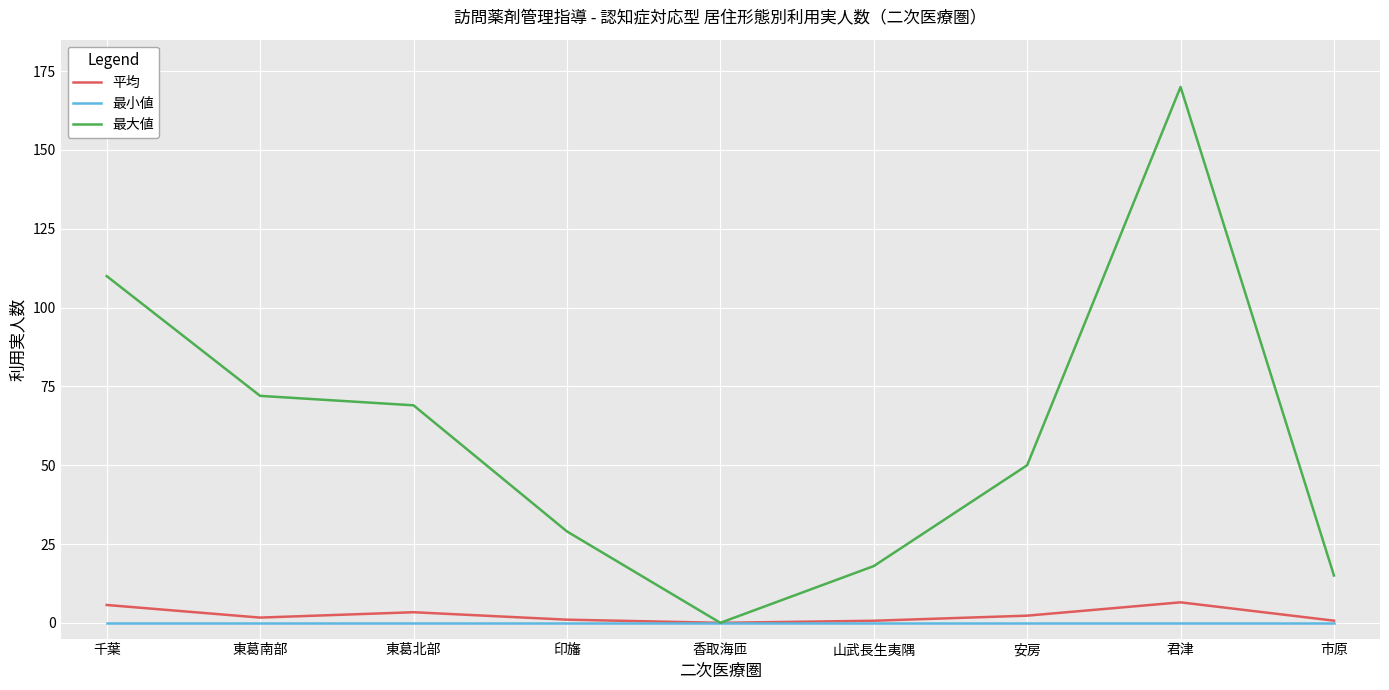

What is the difference between the highest and lowest values at 東葛南部?

72.0